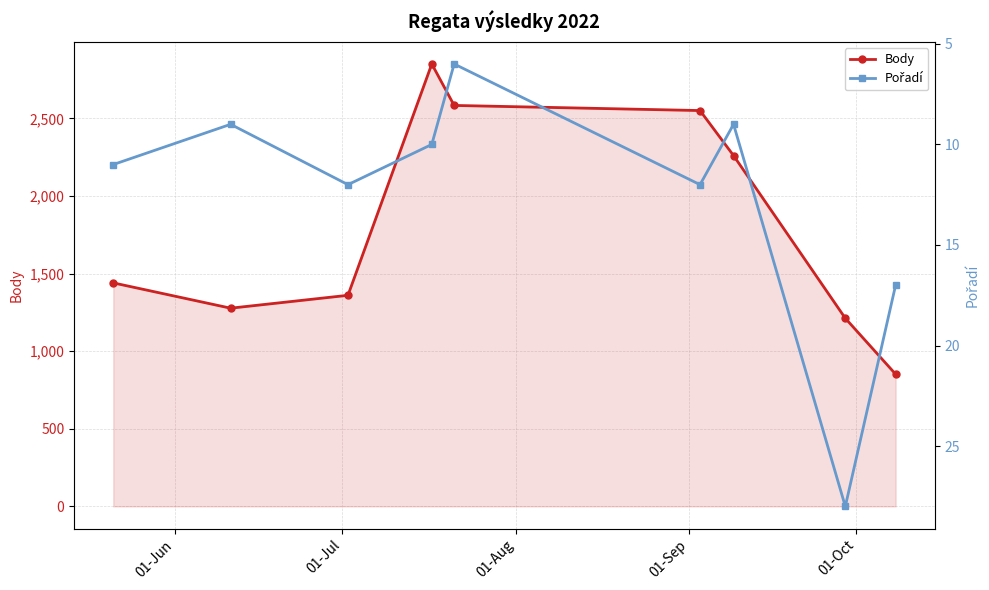

What is the lowest value of the Body series?

852